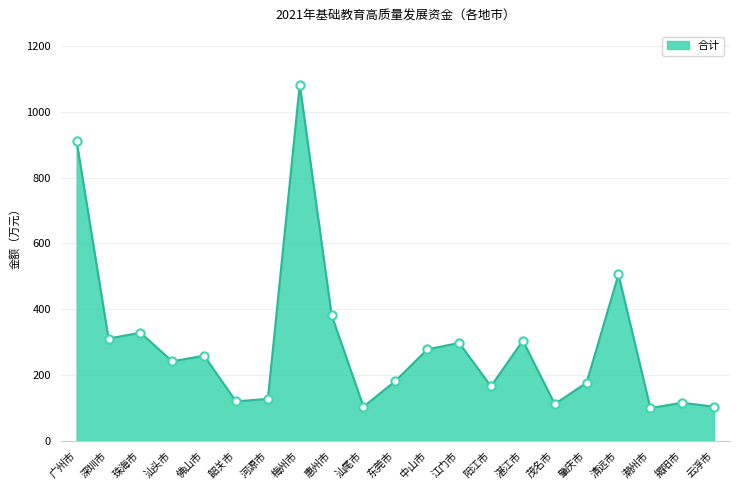

Approximately how many times larger is the value at 惠州市 compared to 汕尾市?

3.7